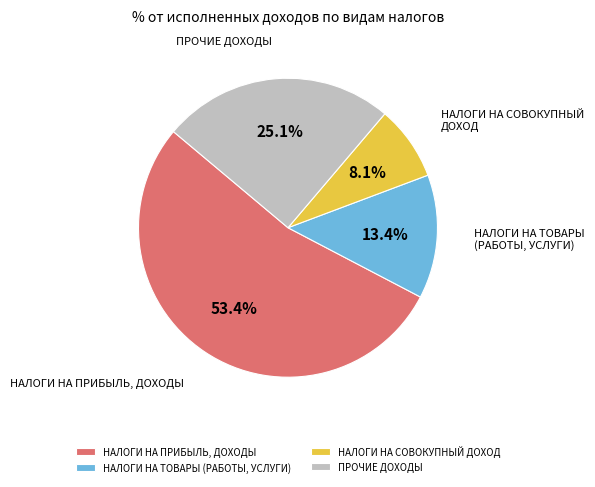

Do НАЛОГИ НА ТОВАРЫ (РАБОТЫ, УСЛУГИ) and НАЛОГИ НА СОВОКУПНЫЙ ДОХОД together represent more than half of the pie?

No